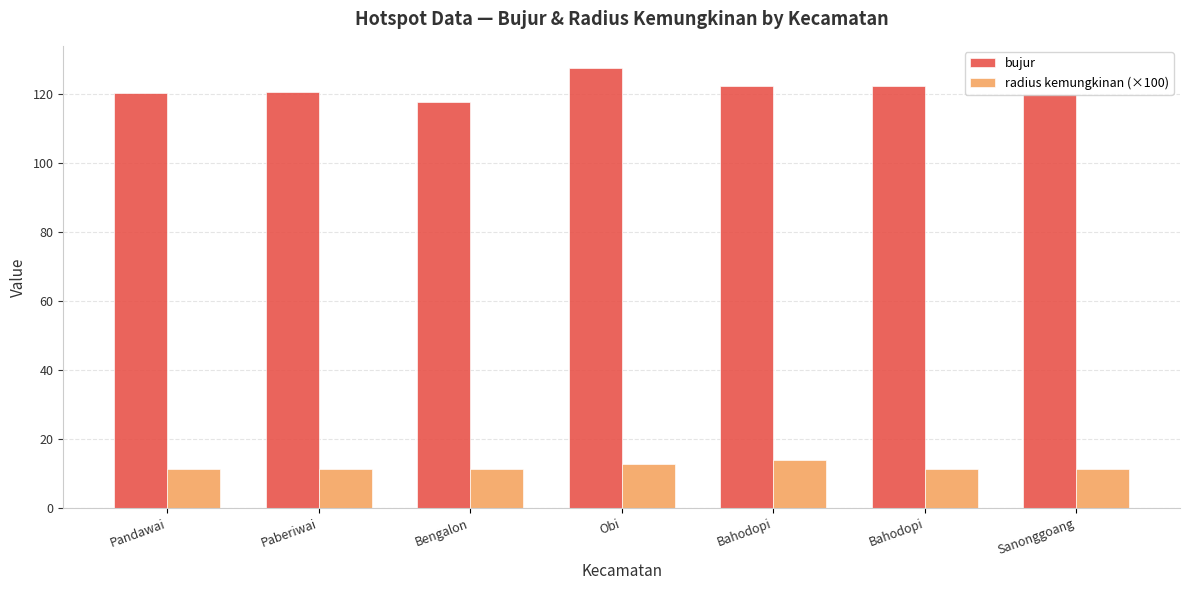

What is the difference between the bujur values at Pandawai and Sanonggoang?

0.3